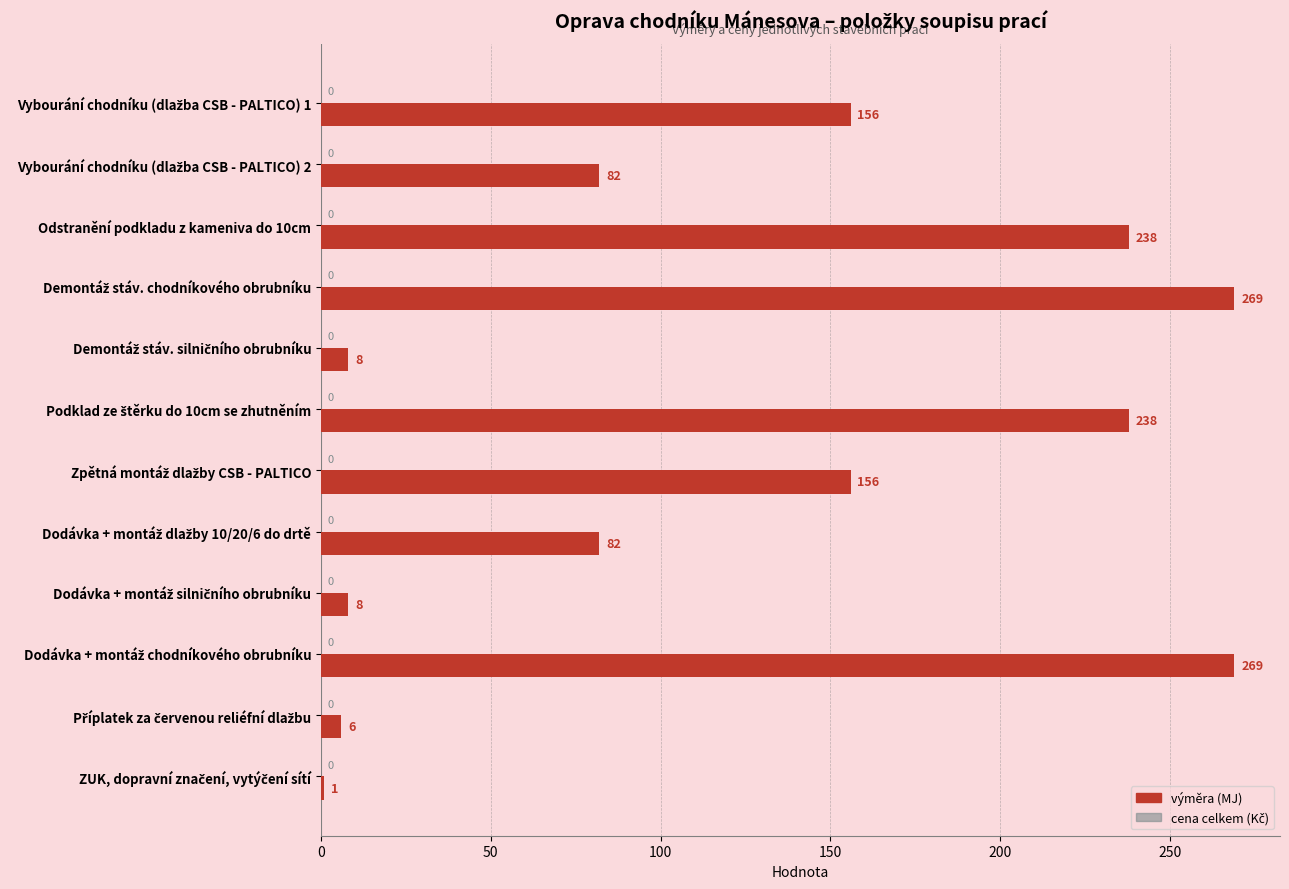

What position from the bottom is Odstranění podkladu z kameniva do 10cm?

10